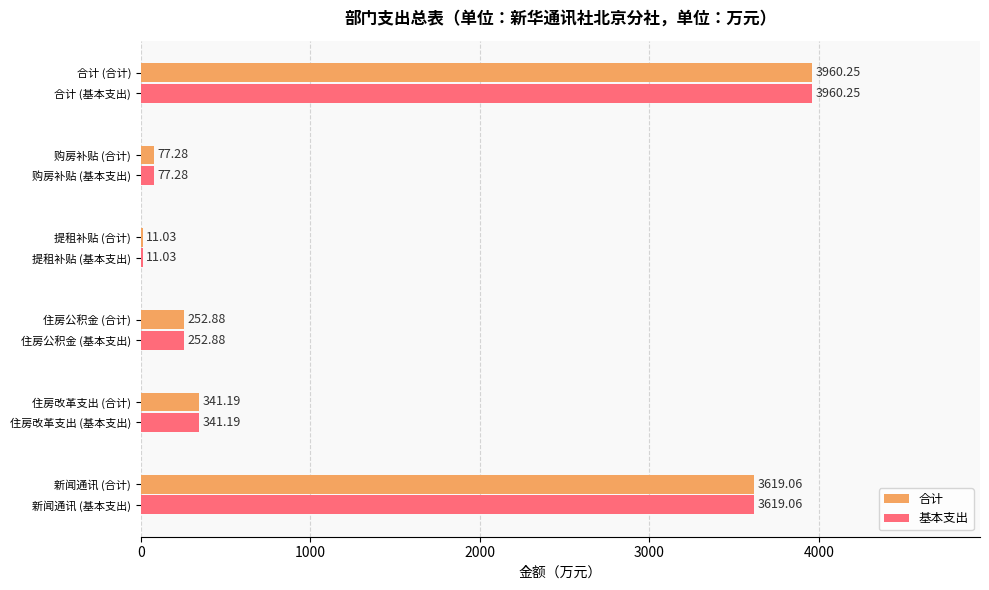

Which category has the highest value in the 基本支出 series?

合计 (合计)